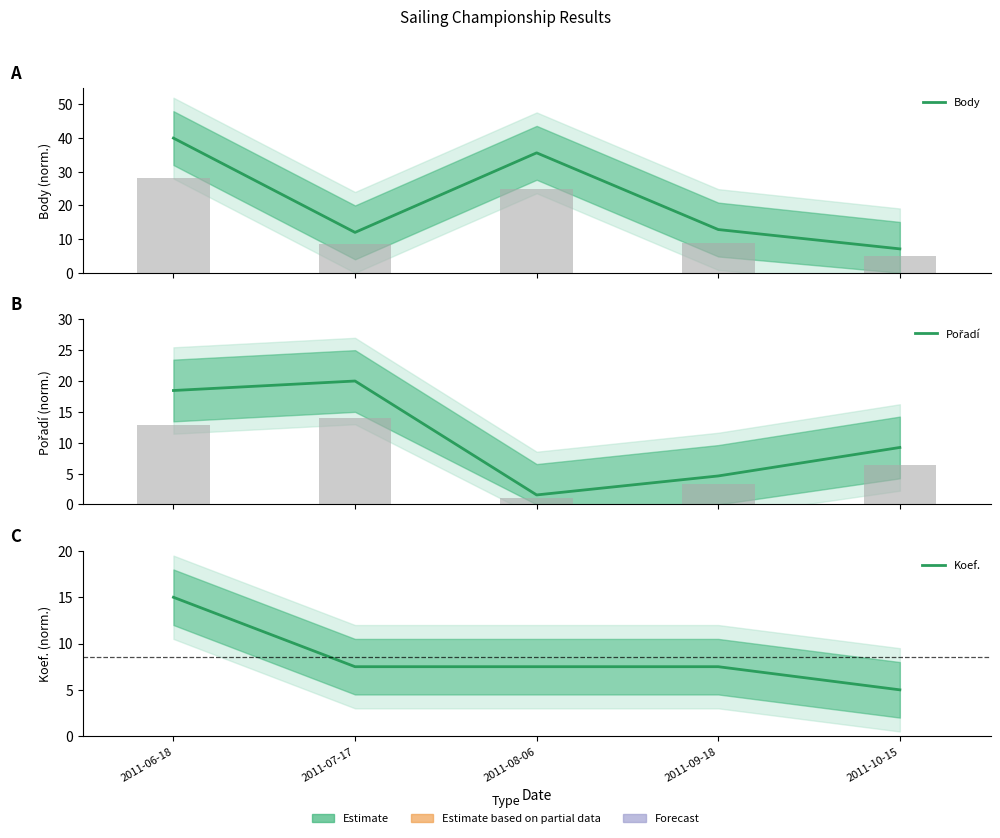

What is the label of the 3rd bar from the right?

2011-08-06